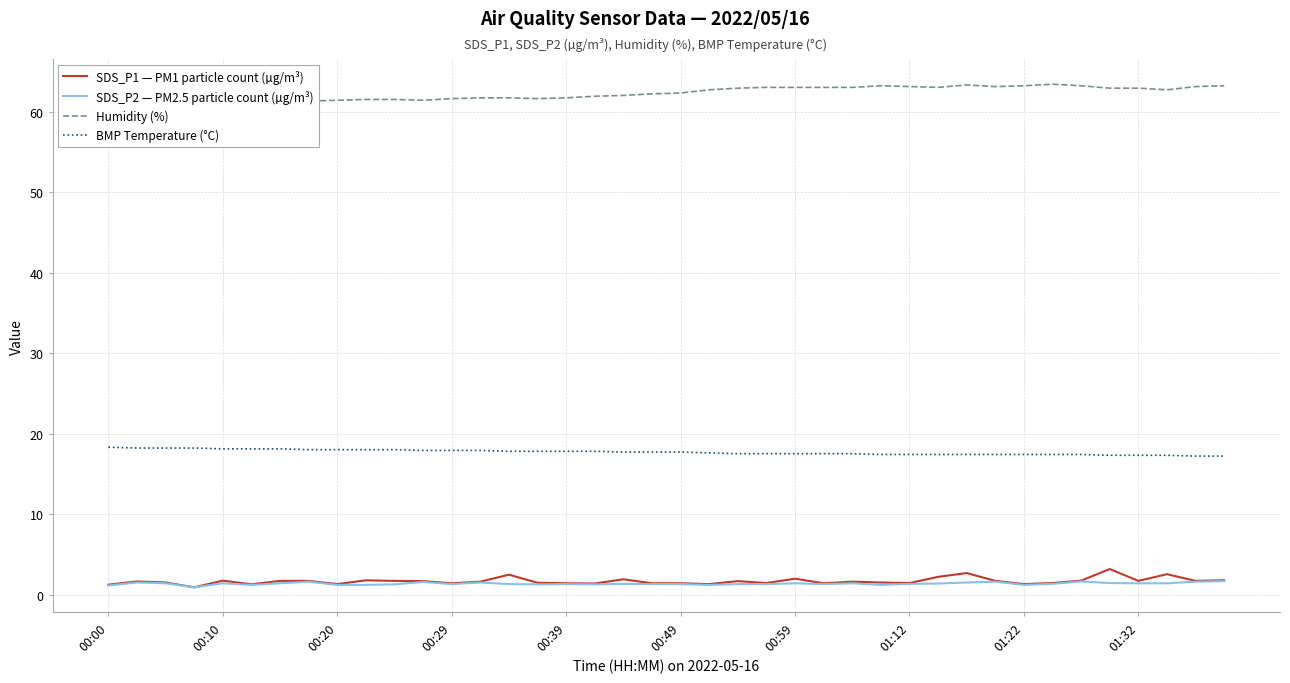

List the series in order of their peak value, lowest first.

SDS_P2 — PM2.5 particle count (µg/m³), SDS_P1 — PM1 particle count (µg/m³), BMP Temperature (°C), Humidity (%)